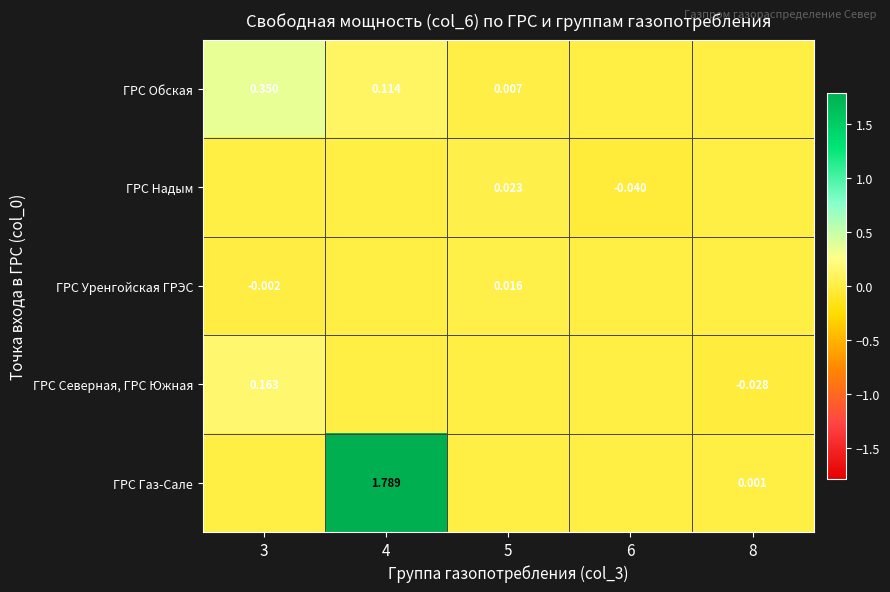

Rank the series at 3 from highest to lowest value.

ГРС Обская, ГРС Северная, ГРС Южная, ГРС Надым, ГРС Газ-Сале, ГРС Уренгойская ГРЭС